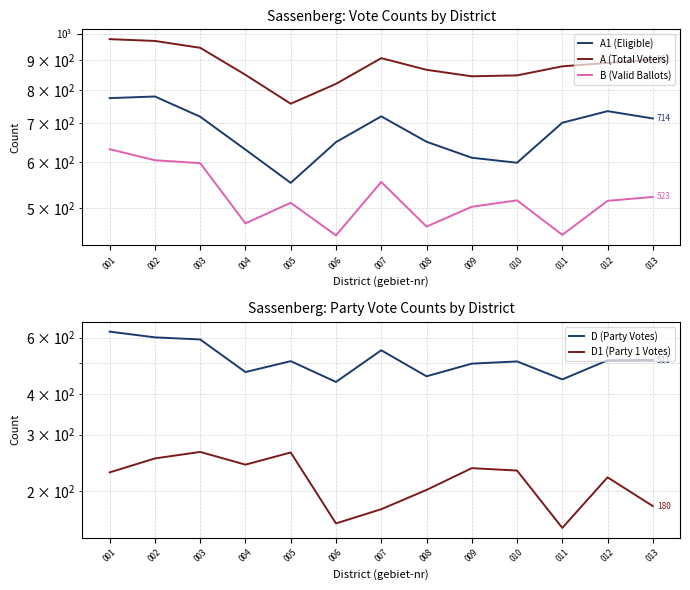

Is it true that B (Valid Ballots) equals 632 at 001?

True